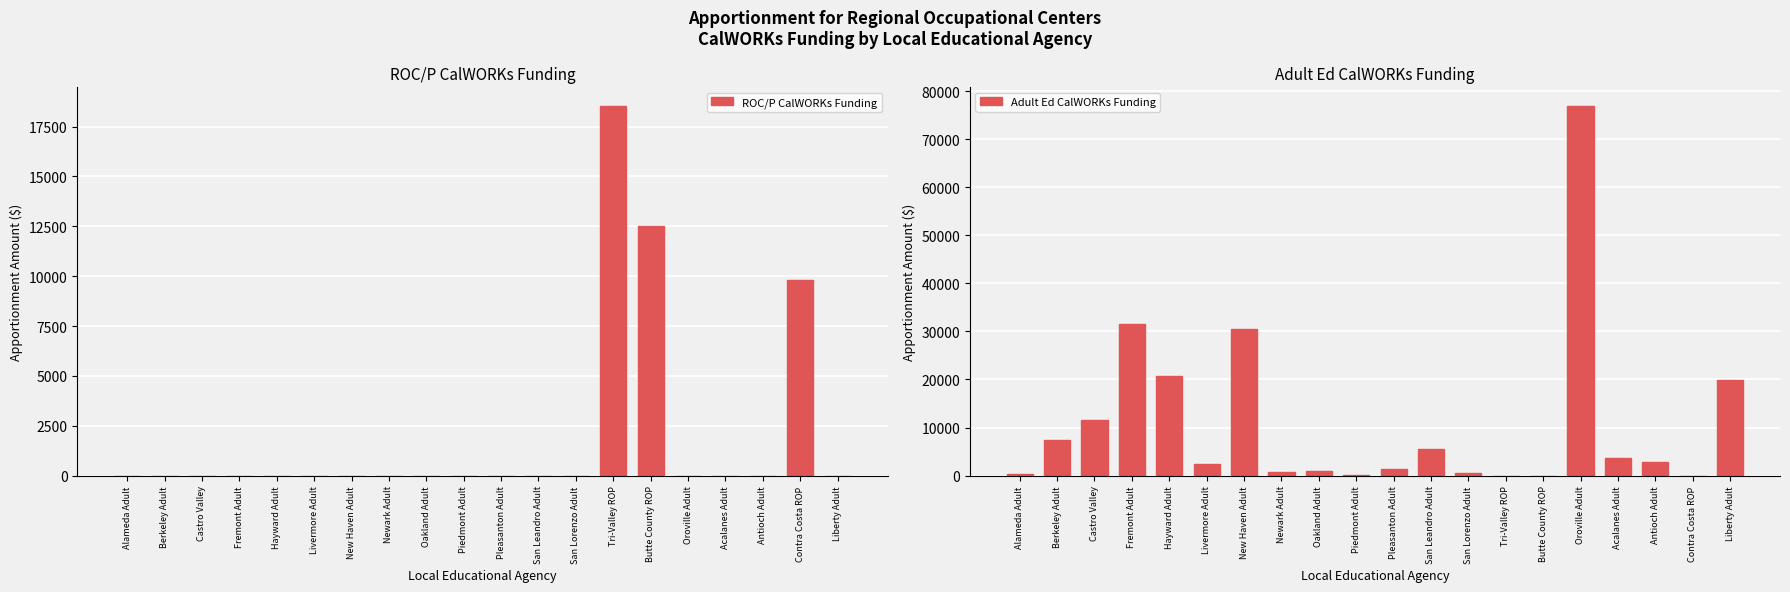

What is the label of the 15th bar from the left?

Butte County ROP